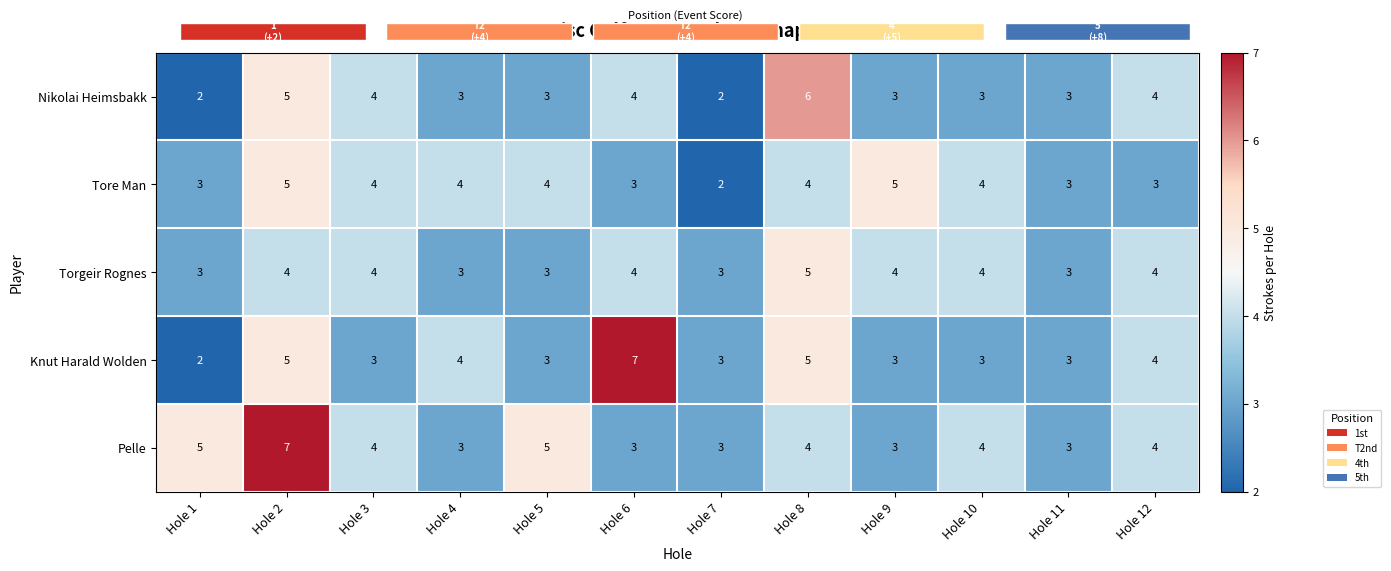

How many categories are shown in the chart?

12